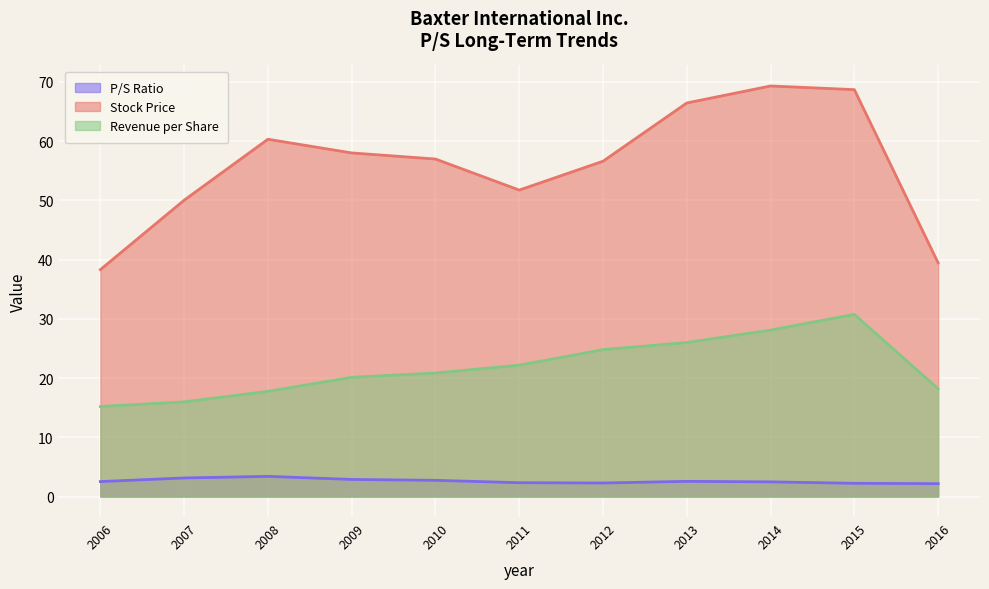

Is the value of P/S Ratio at 2009 greater than the value of Stock Price at 2013?

No